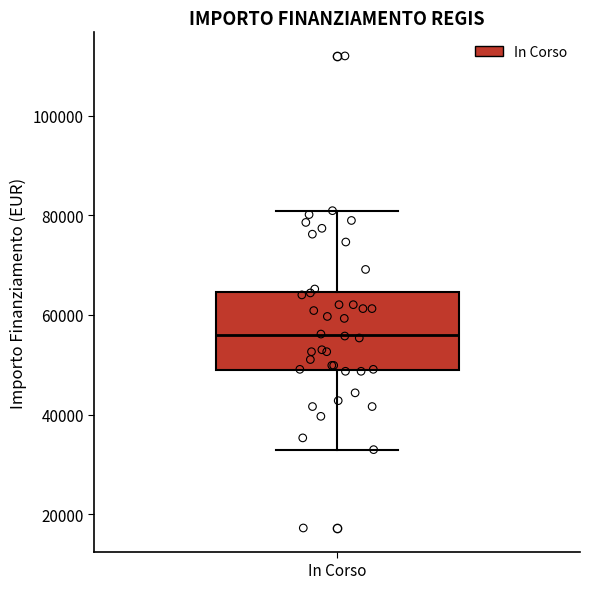

Transcribe this box plot: give where the median line is, the range the box spans, and where the two whiskers end, as read against the y-axis. The values are not printed on the chart, so give them approximately, as read against the axis.

median 56000, box 50000 to 64000, whiskers 32000 to 80000